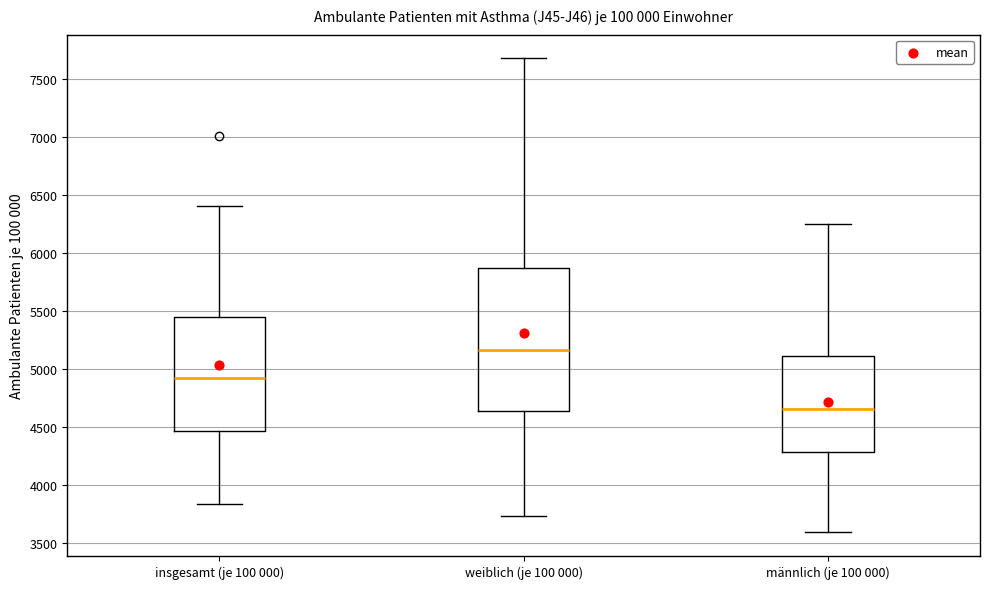

Which box has the highest median line?

weiblich (je 100 000)